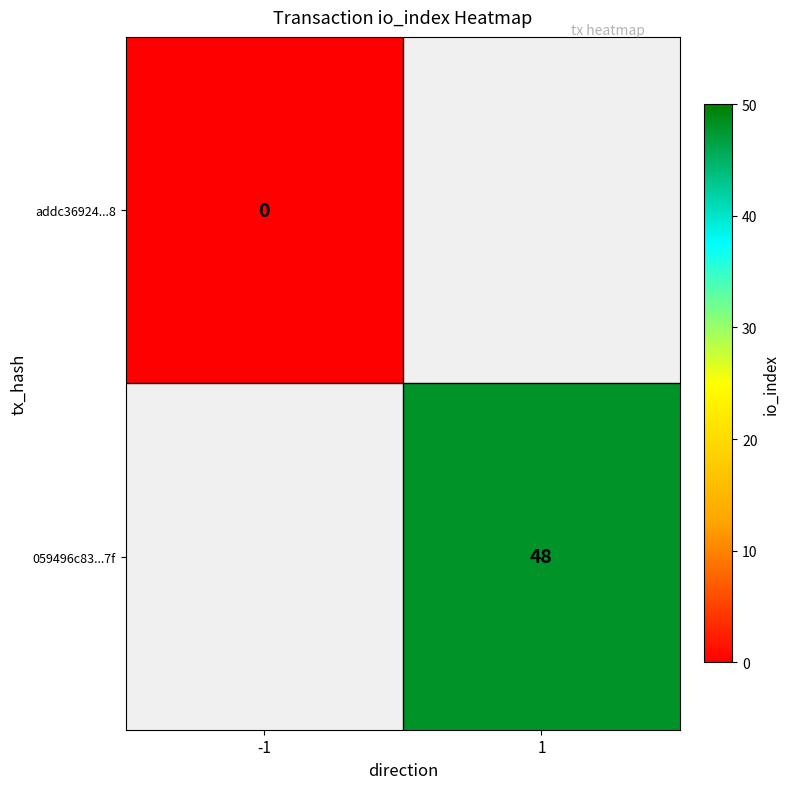

The value of 059496c83...7f at 1 is 19. True or false?

False